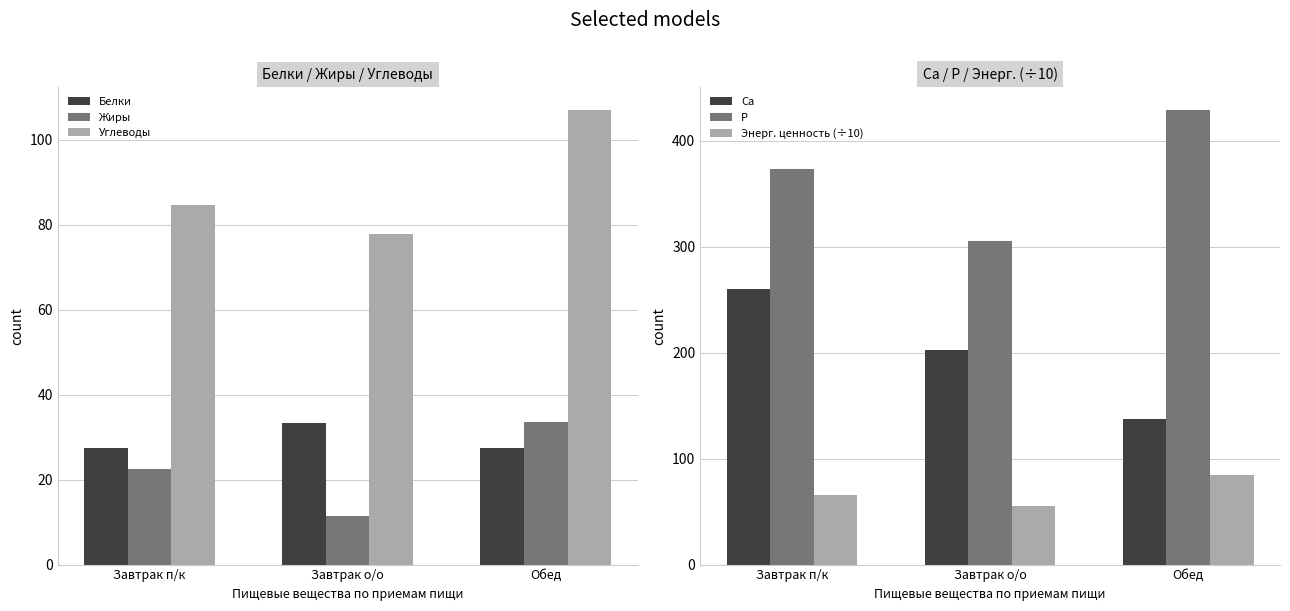

Which has a higher value, Обед or Завтрак о/о?

Завтрак о/о